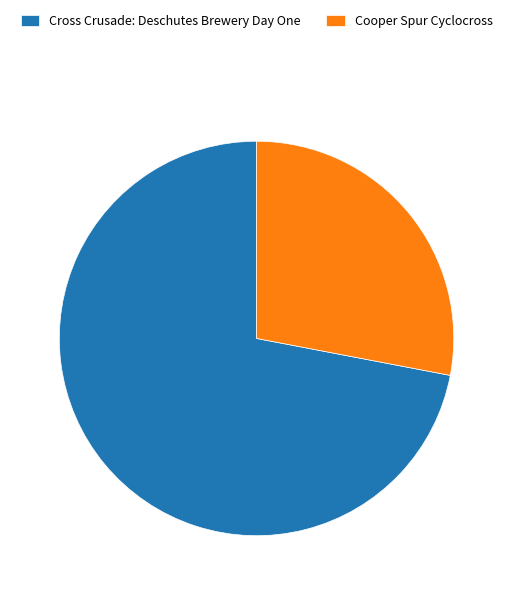

Does Cooper Spur Cyclocross account for over 50% of the chart?

No